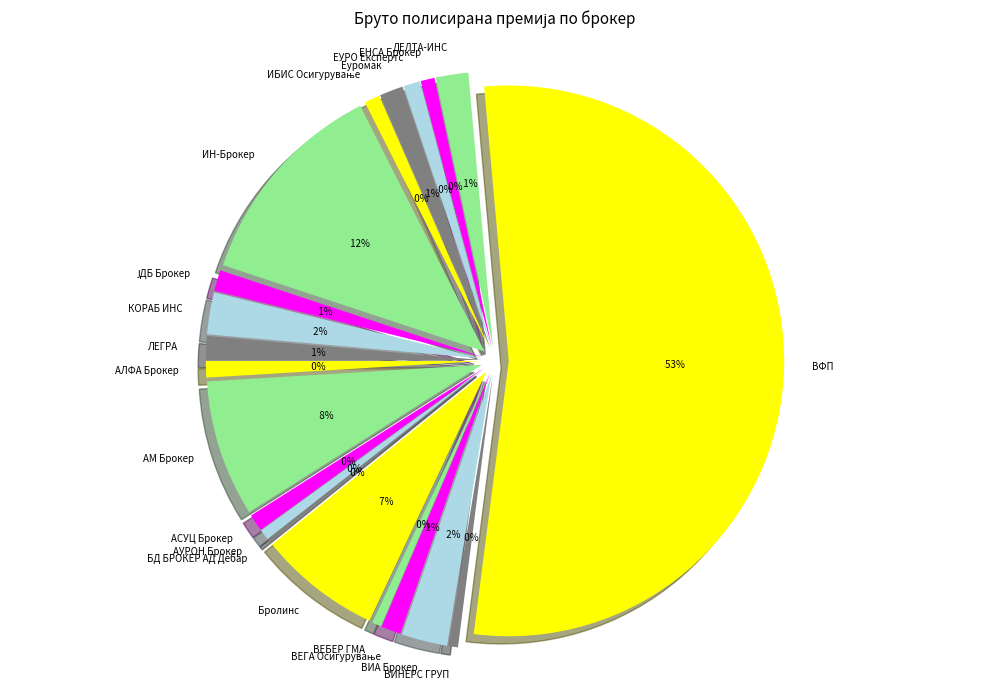

Is there any slice that represents more than half of the pie?

Yes